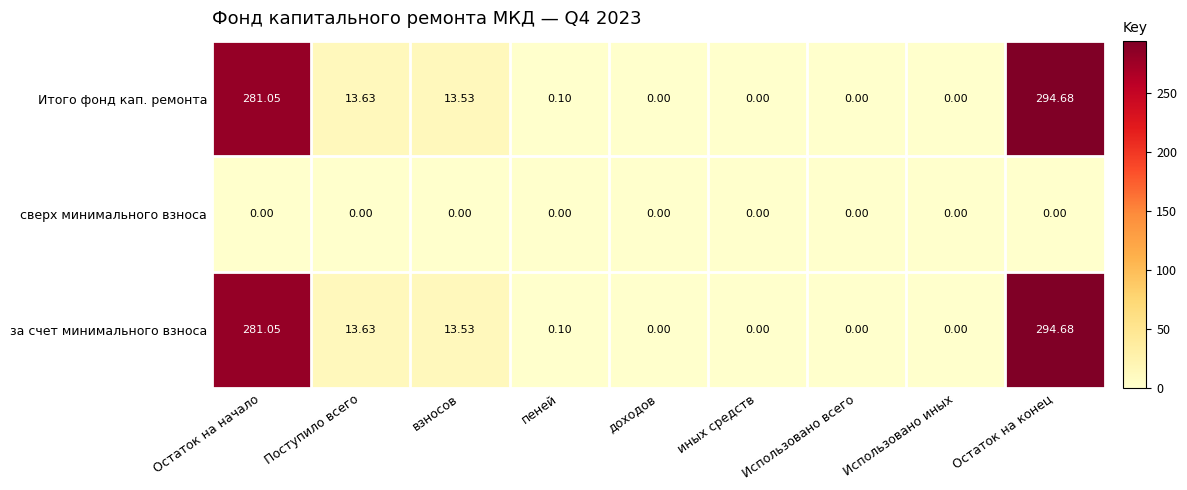

At which label is за счет минимального взноса closest to 147?

Поступило всего